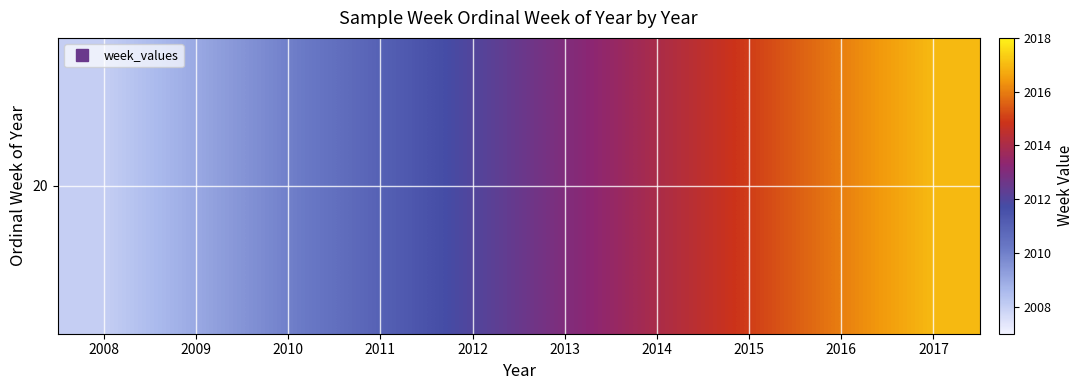

What is the average value?

2012